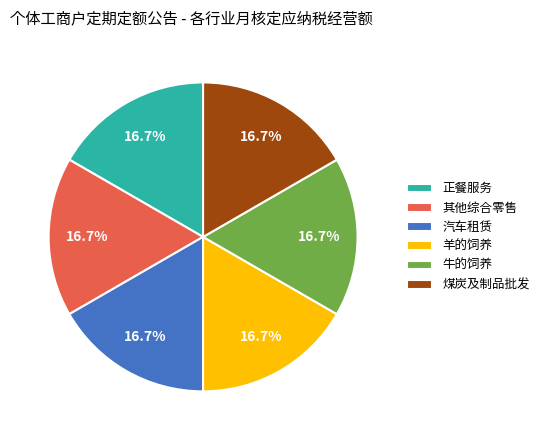

Does 汽车租赁 represent more than half of the total?

No